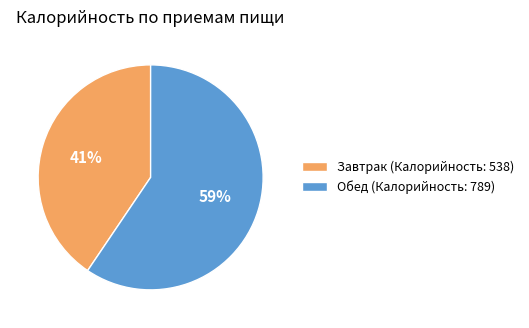

To the nearest percent, what portion does Обед (Калорийность: 789) represent?

59%